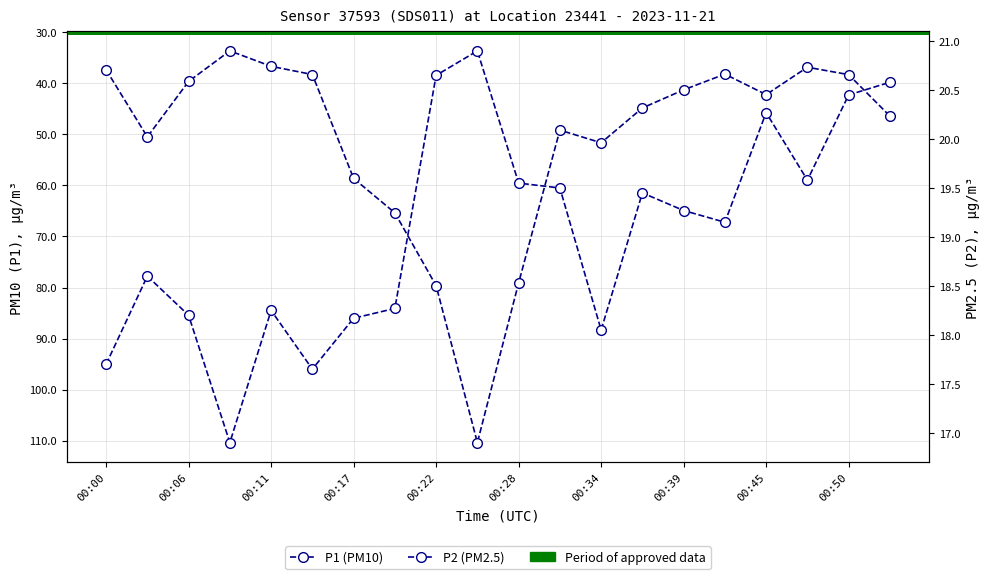

What is the difference between the highest and lowest values at 00:22?

59.0